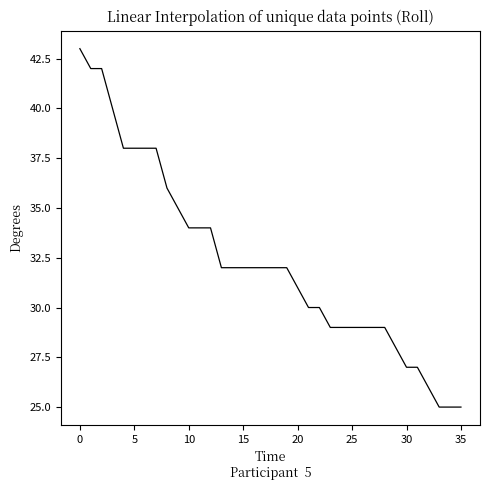

What is the maximum value shown in the chart?

43